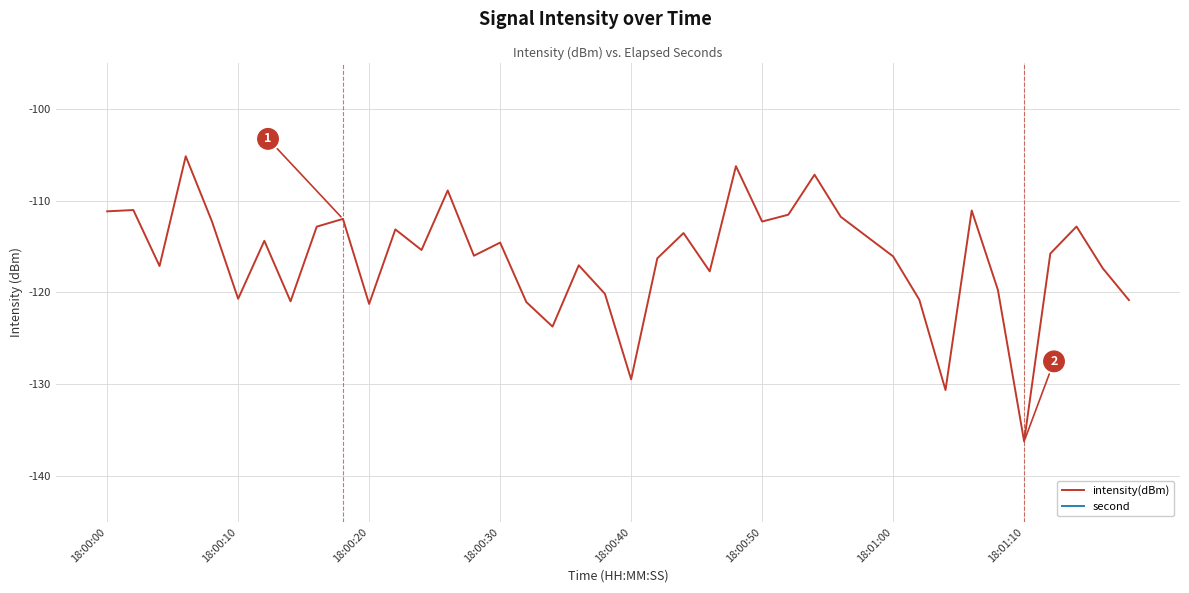

What is the minimum value for intensity(dBm)?

-136.2